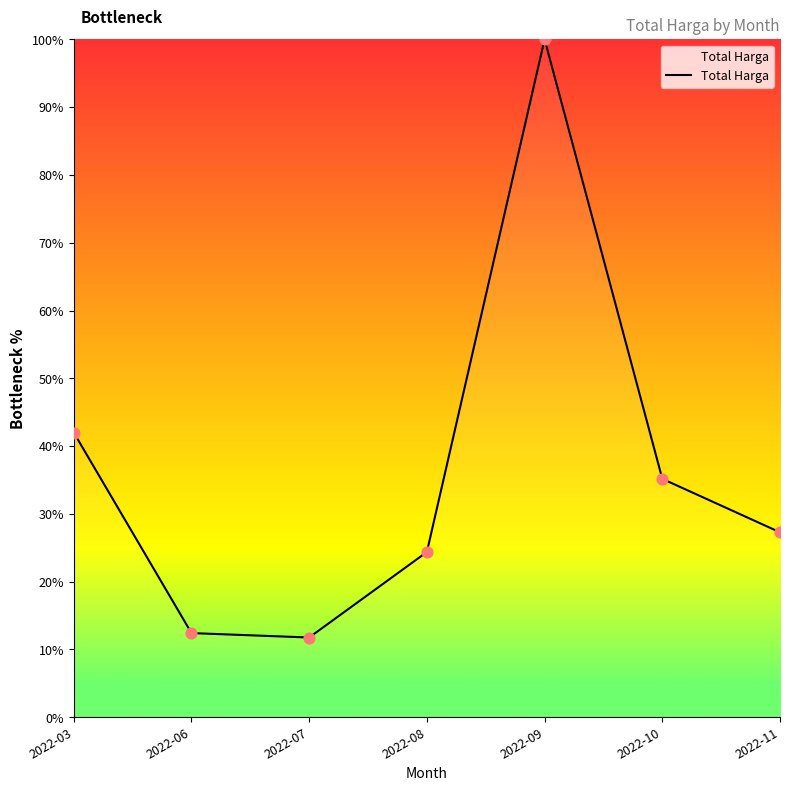

Between 2022-08 and 2022-07, which is larger?

2022-08